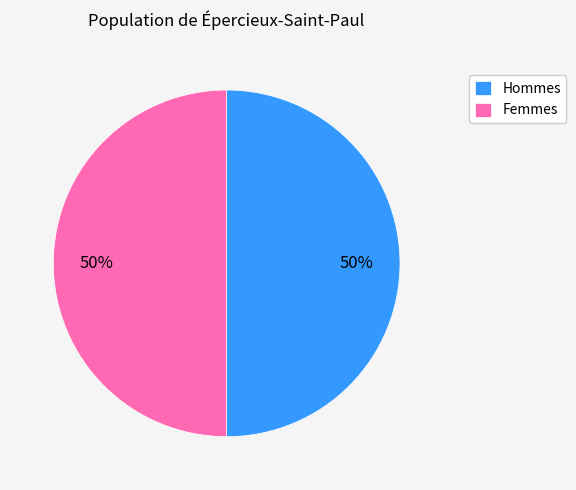

What is the ratio of the value at Hommes to the value at Femmes?

1.0